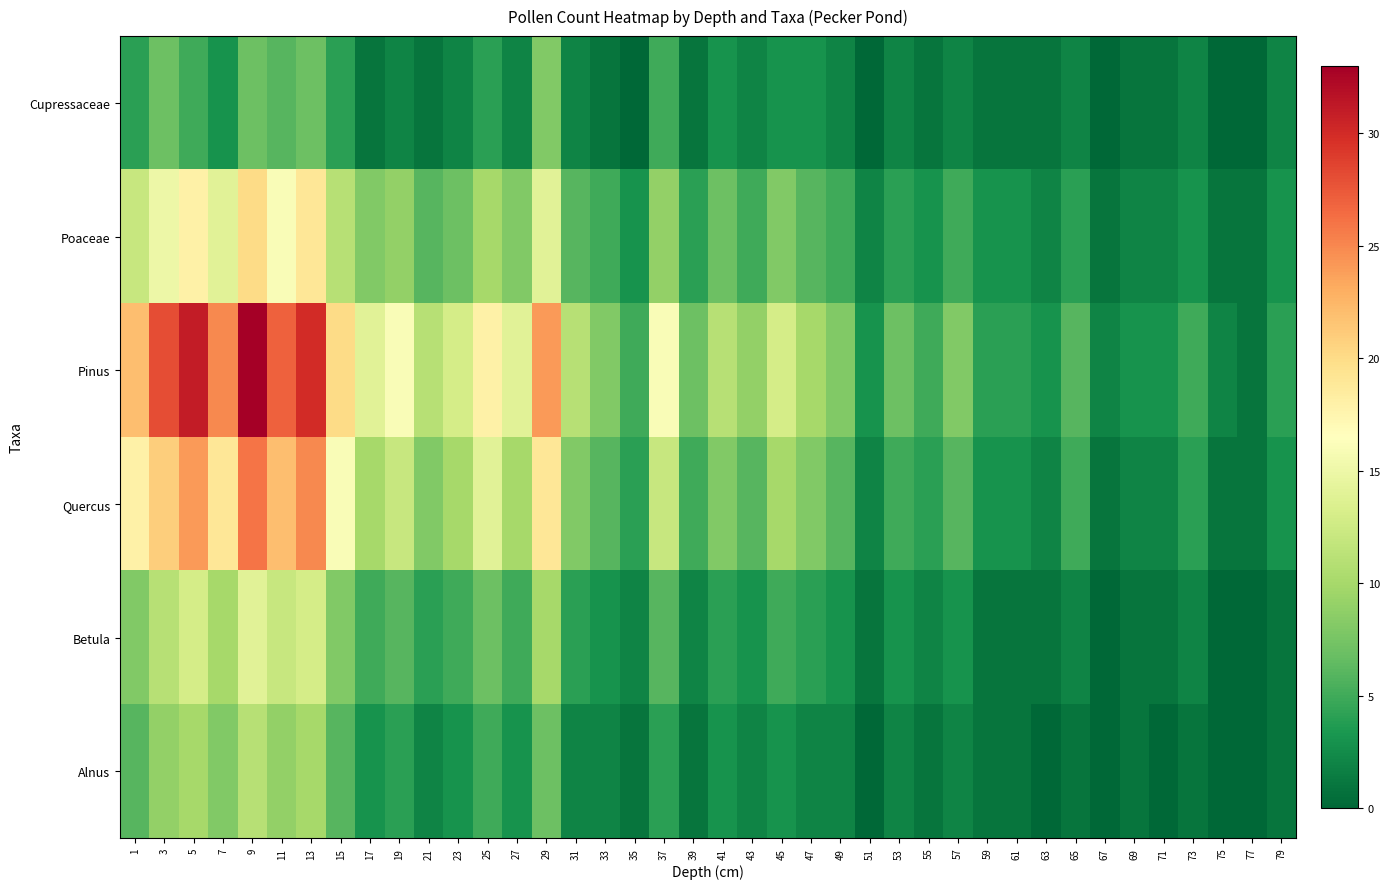

Reading left to right, what are all the values shown in this chart?

Cupressaceae: 1=4	3=7	5=5	7=3	9=7	11=6	13=7	15=4	17=1	19=2	21=1	23=2	25=4	27=2	29=8	31=2	33=1	35=0	37=5	39=1	41=3	43=2	45=3	47=3	49=2	51=0	53=2	55=1	57=2	59=1	61=1	63=1	65=2	67=0	69=1	71=1	73=2	75=0	77=0	79=2
Poaceae: 1=12	3=15	5=18	7=14	9=20	11=16	13=19	15=11	17=8	19=9	21=6	23=7	25=10	27=8	29=14	31=6	33=5	35=3	37=9	39=4	41=7	43=5	45=8	47=6	49=5	51=2	53=4	55=3	57=5	59=3	61=3	63=2	65=4	67=1	69=2	71=2	73=3	75=1	77=1	79=3
Pinus: 1=22	3=28	5=31	7=25	9=33	11=27	13=30	15=20	17=14	19=16	21=11	23=13	25=18	27=14	29=24	31=11	33=8	35=5	37=16	39=7	41=11	43=9	45=13	47=10	49=8	51=3	53=7	55=5	57=8	59=4	61=4	63=3	65=6	67=2	69=3	71=3	73=5	75=2	77=1	79=4
Quercus: 1=18	3=21	5=24	7=19	9=26	11=22	13=25	15=16	17=10	19=12	21=8	23=10	25=14	27=10	29=19	31=8	33=6	35=4	37=12	39=5	41=8	43=6	45=10	47=8	49=6	51=2	53=5	55=4	57=6	59=3	61=3	63=2	65=5	67=1	69=2	71=2	73=4	75=1	77=1	79=3
Betula: 1=8	3=11	5=13	7=10	9=14	11=12	13=13	15=8	17=5	19=6	21=4	23=5	25=7	27=5	29=10	31=4	33=3	35=2	37=6	39=2	41=4	43=3	45=5	47=4	49=3	51=1	53=3	55=2	57=3	59=1	61=1	63=1	65=2	67=0	69=1	71=1	73=2	75=0	77=0	79=1
Alnus: 1=6	3=9	5=10	7=8	9=11	11=9	13=10	15=6	17=3	19=4	21=2	23=3	25=5	27=3	29=7	31=2	33=2	35=1	37=4	39=1	41=3	43=2	45=3	47=2	49=2	51=0	53=2	55=1	57=2	59=1	61=1	63=0	65=1	67=0	69=1	71=0	73=1	75=0	77=0	79=1